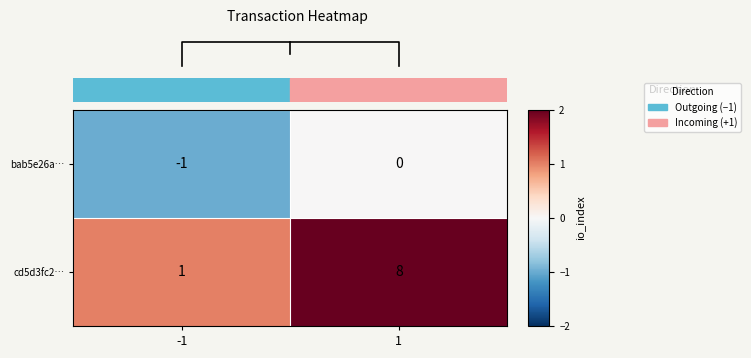

Reading left to right, extract all data points from this chart.

bab5e26a…: -1=-1	1=0
cd5d3fc2…: -1=1	1=8